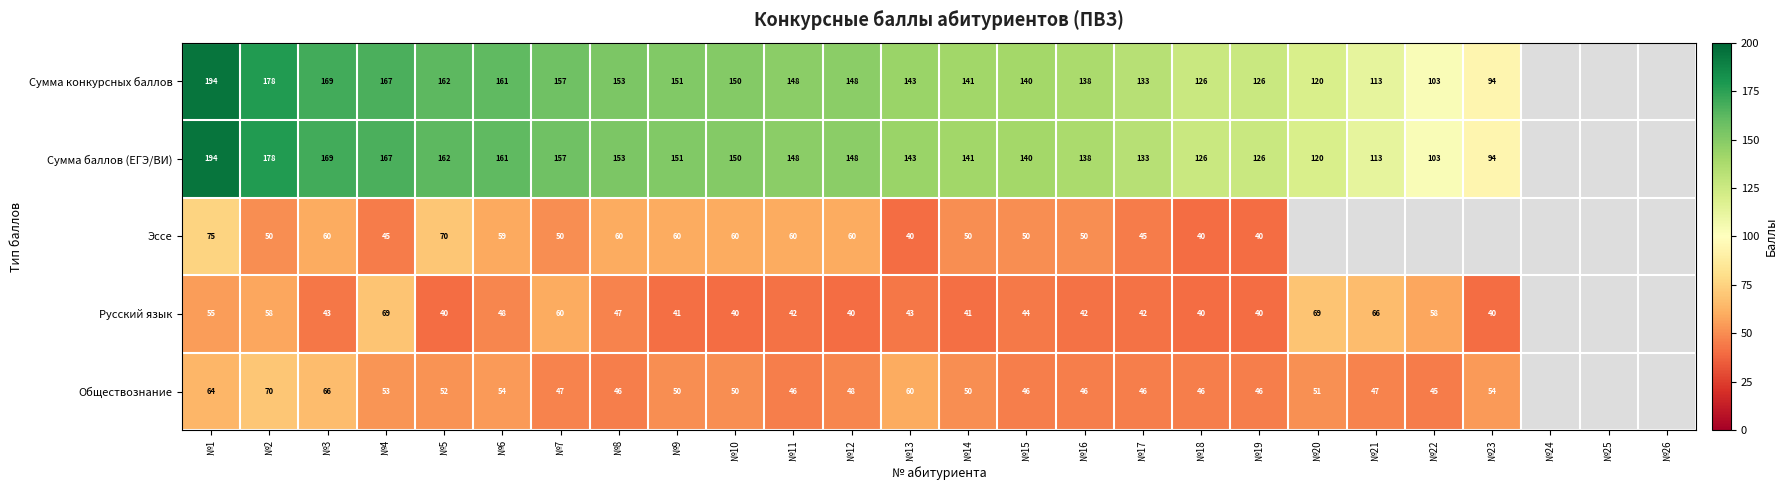

What is the difference between the Сумма конкурсных баллов values at №19 and №11?

22